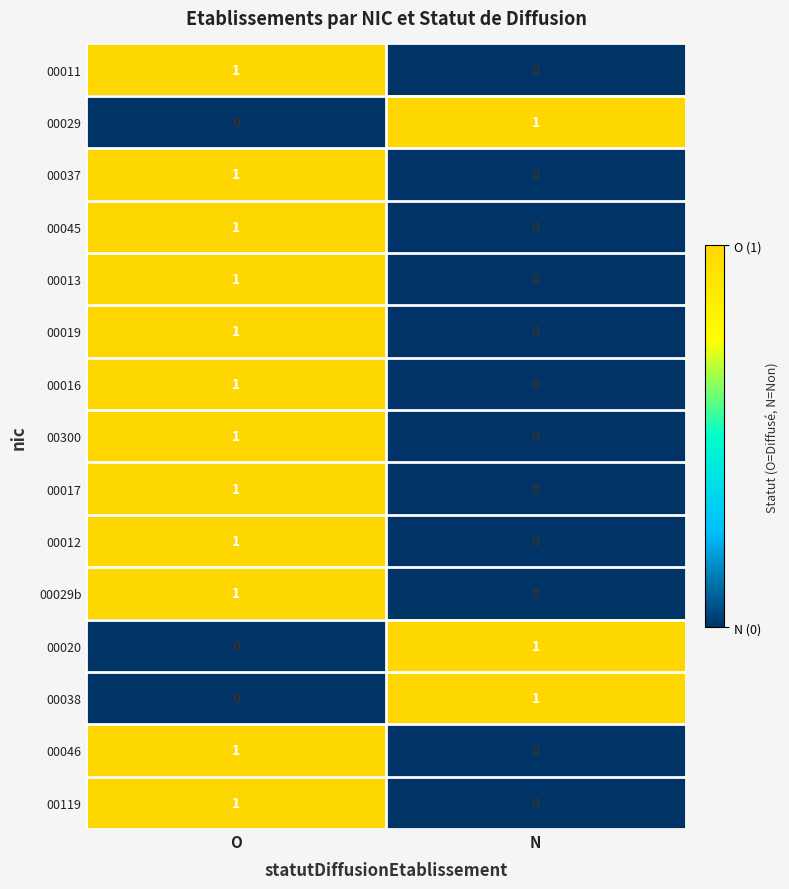

Where is 00012 nearest to the value 0?

N